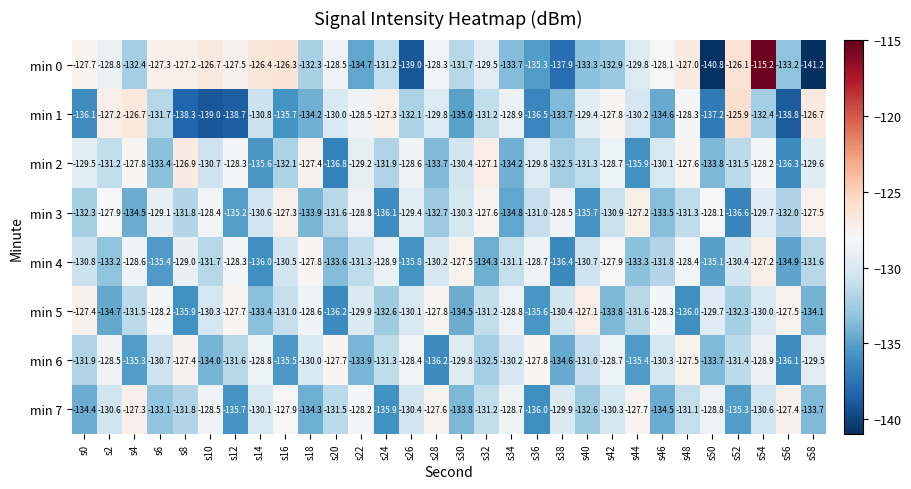

At which category does the chart reach its peak across all series?

s54